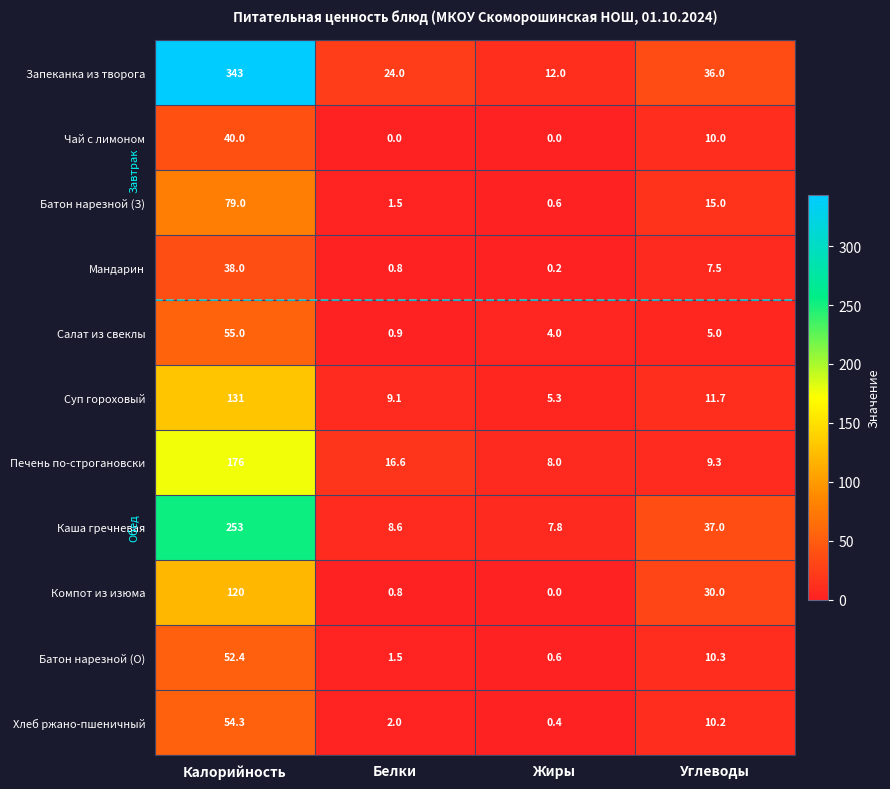

At which label does Каша гречневая reach its minimum?

Жиры